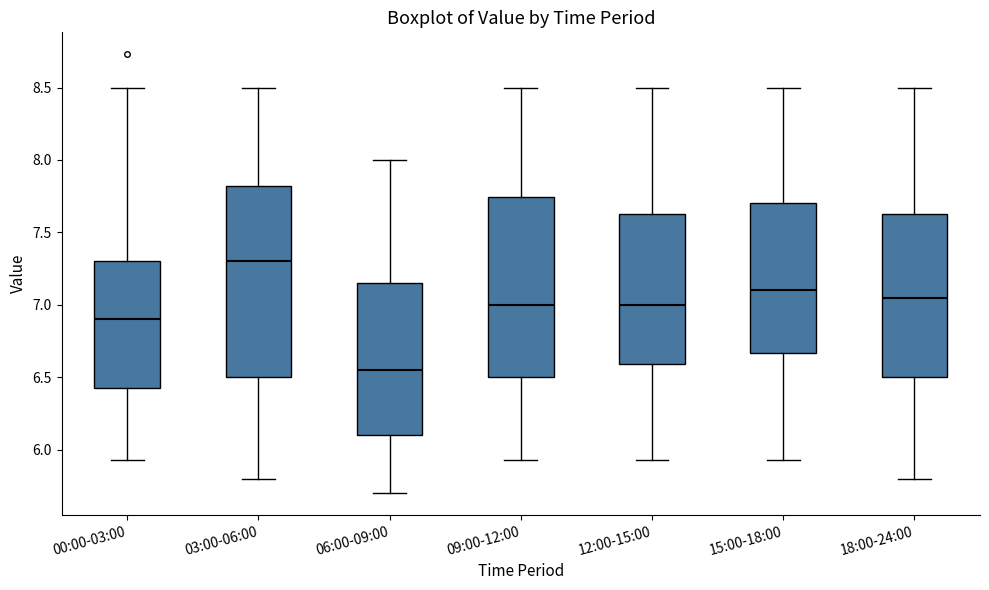

Where is the lower edge of the box for 06:00-09:00 on the y-axis? The values are not printed on the chart, so give them approximately, as read against the axis.

6.10